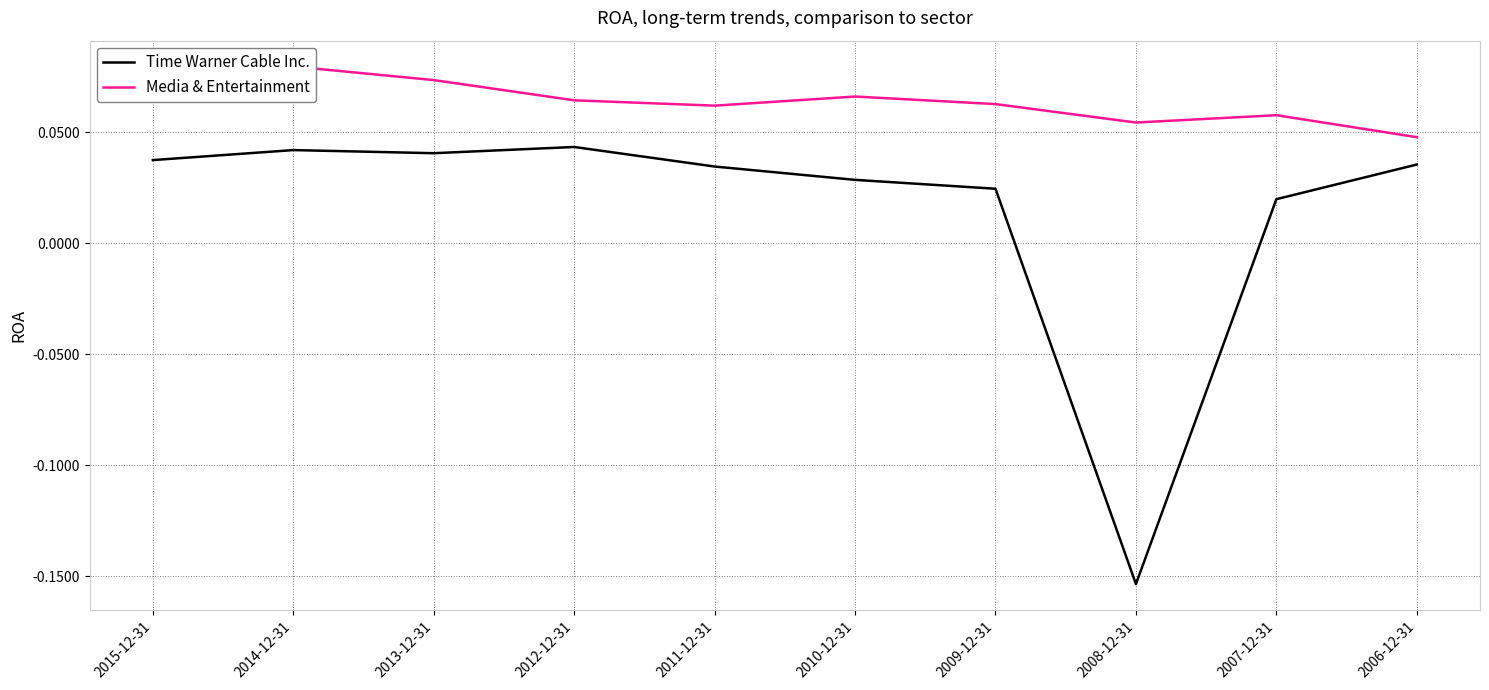

Which label corresponds to the largest value in the chart?

2015-12-31